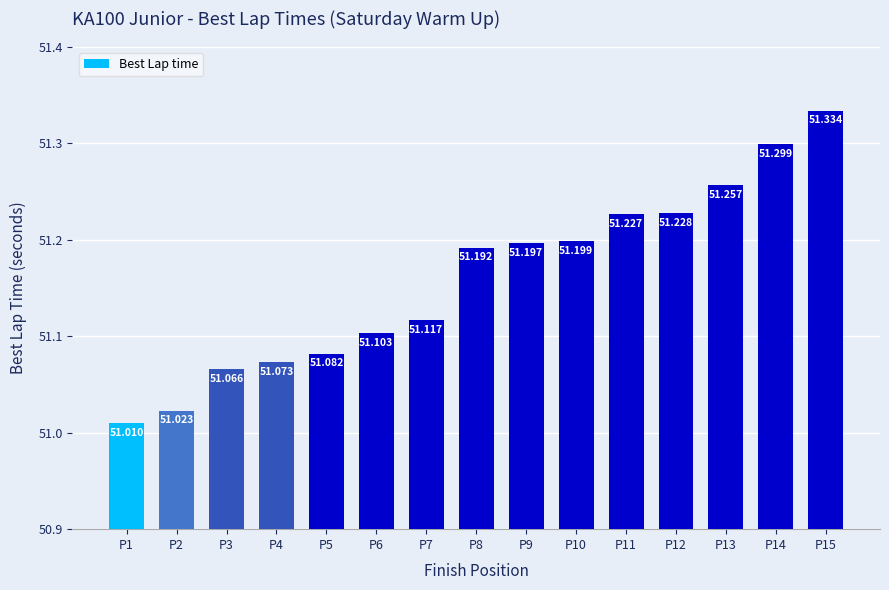

Which label corresponds to the smallest value in the chart?

P1